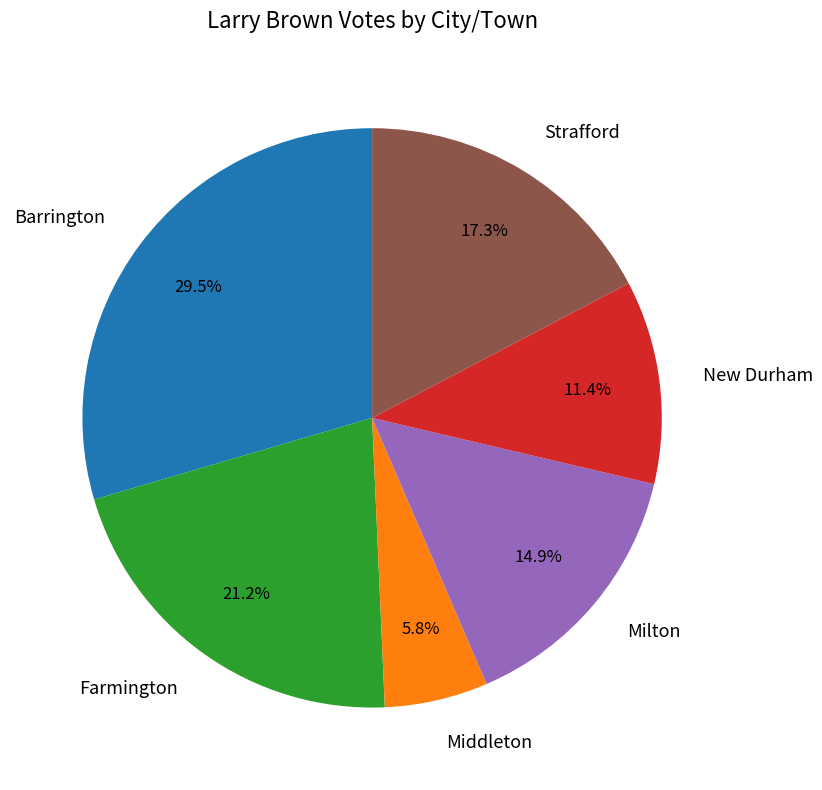

The Middleton slice represents 18% of the pie. True or false?

False